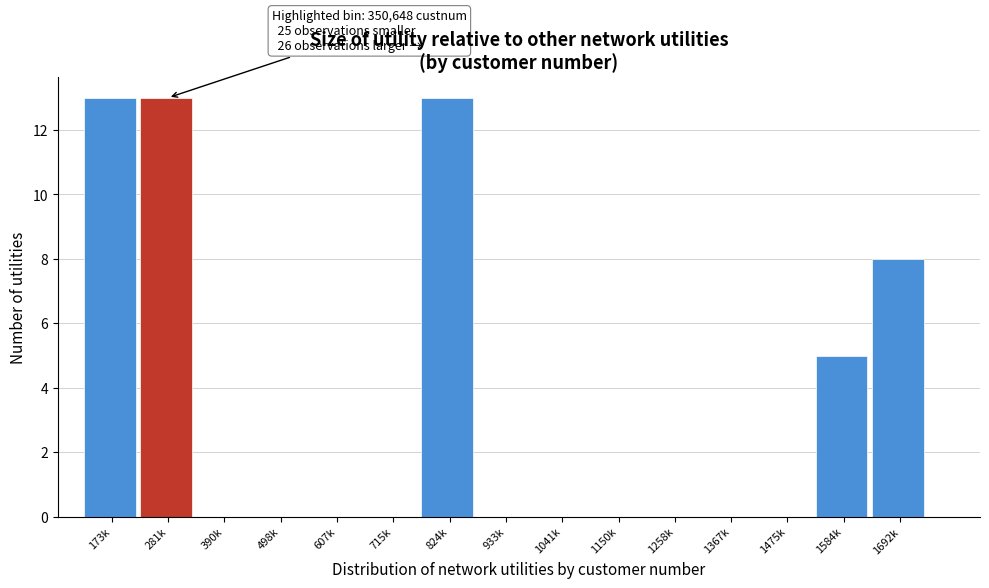

Reading left to right, extract all data points from this chart.

173k=13	281k=13	390k=0	498k=0	607k=0	715k=0	824k=13	933k=0	1041k=0	1150k=0	1258k=0	1367k=0	1475k=0	1584k=5	1692k=8